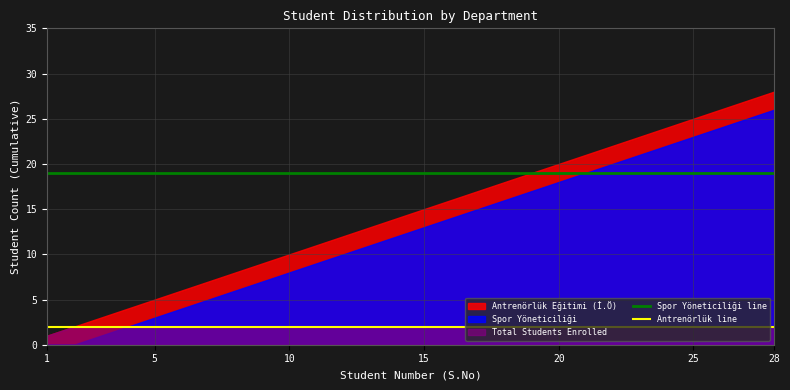

At how many categories does at least one series exceed 17?

28